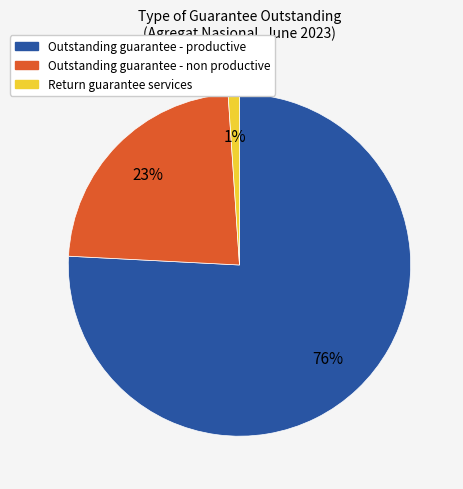

Count the number of slices in the pie.

3